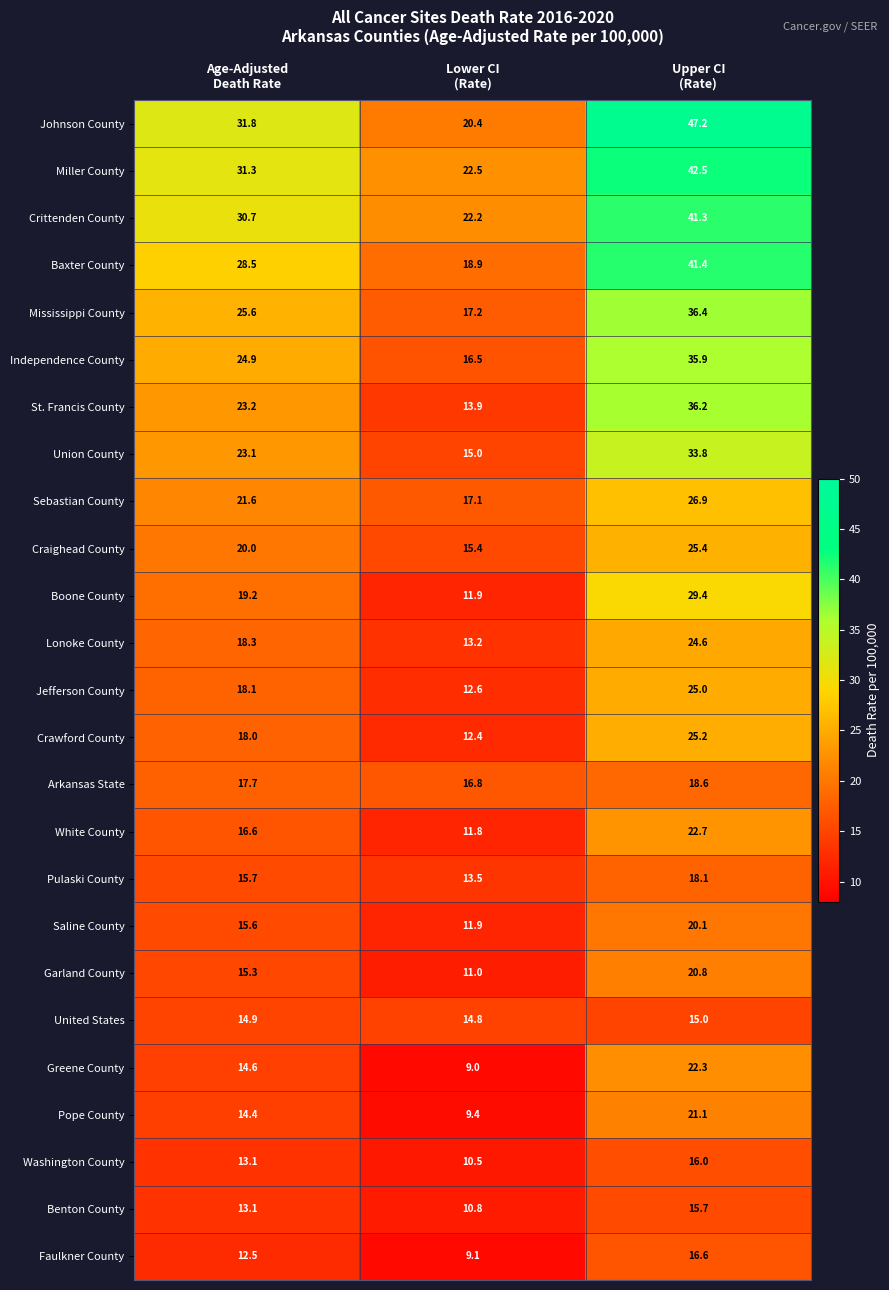

What is the highest value of the Independence County series?

35.9